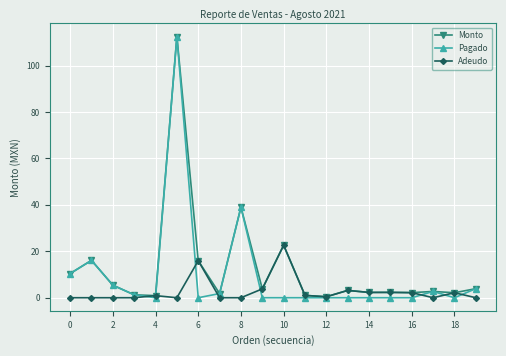

Which series has the widest spread of values?

Pagado